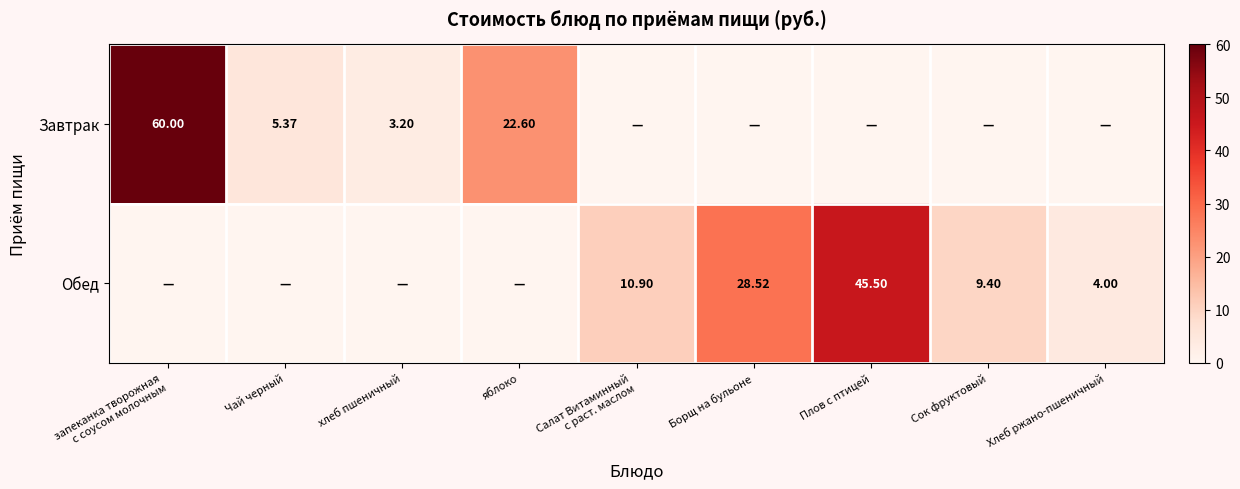

How many positive values does the Завтрак series have?

4